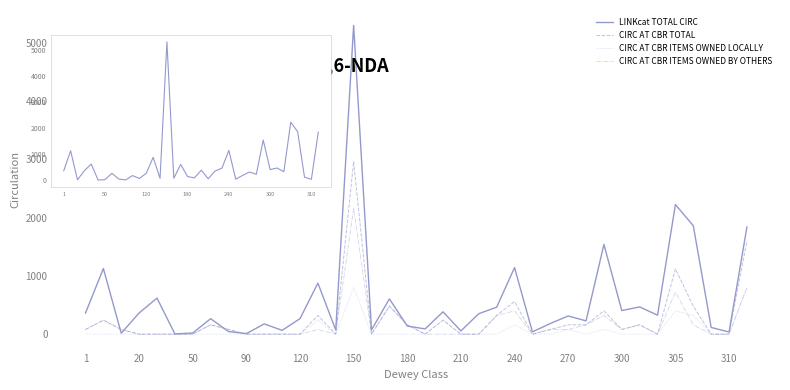

Which series has the largest range (max minus min)?

LINKcat TOTAL CIRC